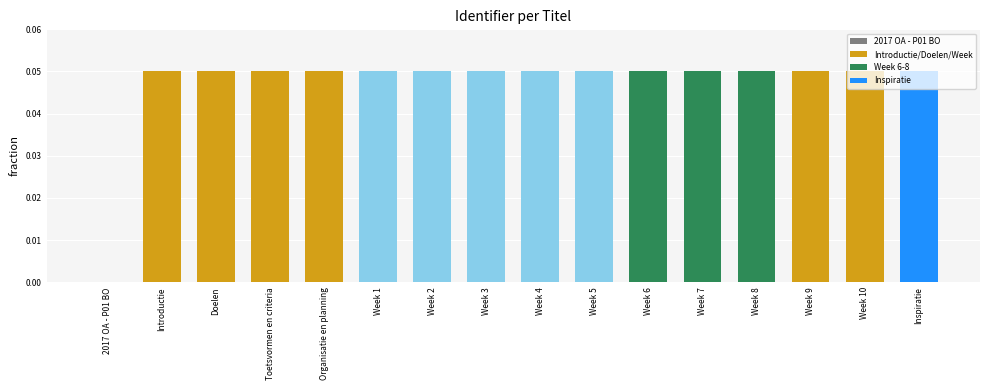

The chart shows a value of 0.0 at Introductie. True or false?

True